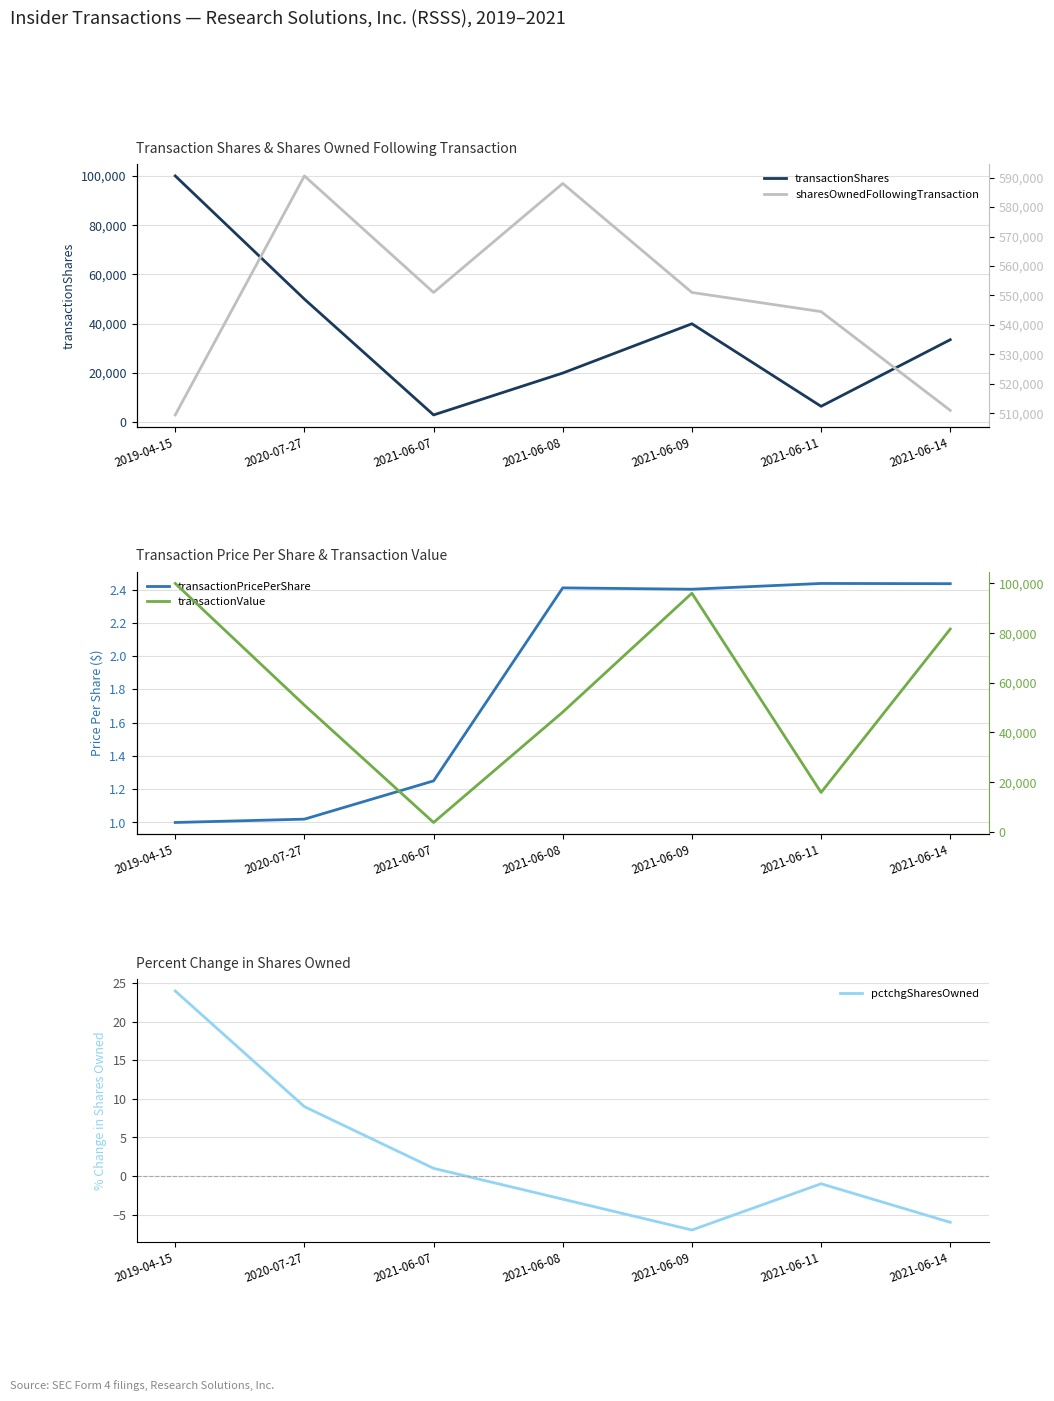

Is the value of transactionValue at 2020-07-27 greater than the value of sharesOwnedFollowingTransaction at 2021-06-08?

No